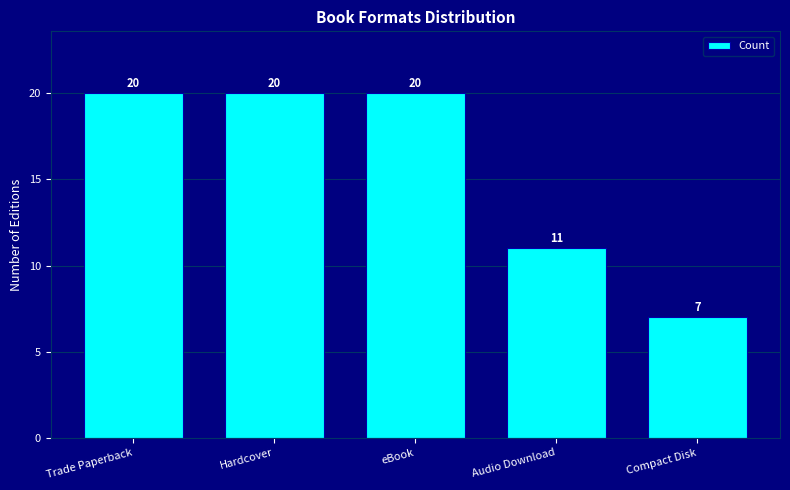

What is the minimum value shown in the chart?

7